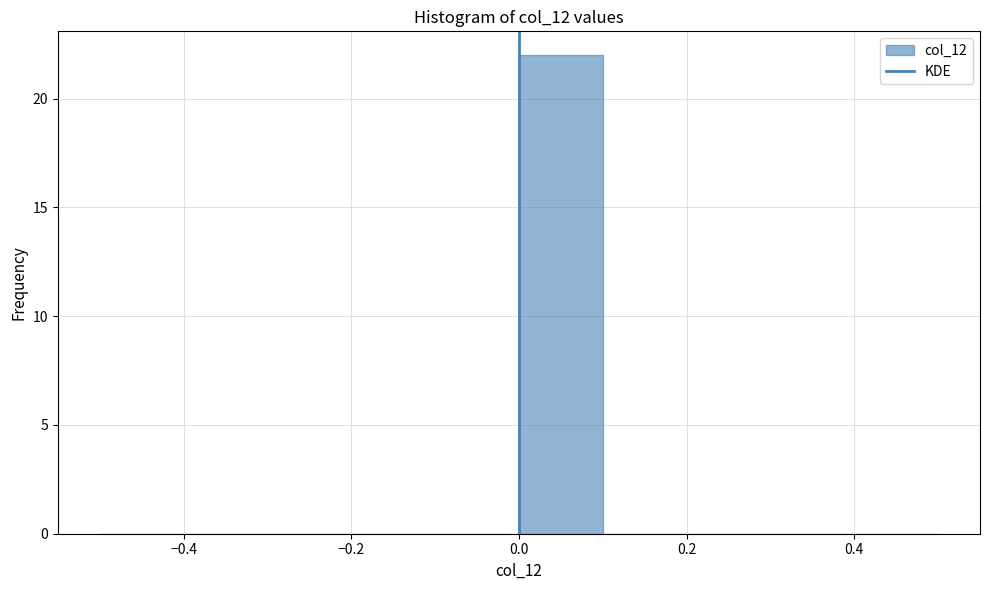

Reading left to right, transcribe this chart: for each bar, give the range it covers on the x-axis and its height. The values are not printed on the chart, so give them approximately, as read against the axis.

-0.5 to -0.4: 0
-0.4 to -0.3: 0
-0.3 to -0.2: 0
-0.2 to -0.1: 0
-0.1 to 0.0: 0
0.0 to 0.1: 22
0.1 to 0.2: 0
0.2 to 0.3: 0
0.3 to 0.4: 0
0.4 to 0.5: 0